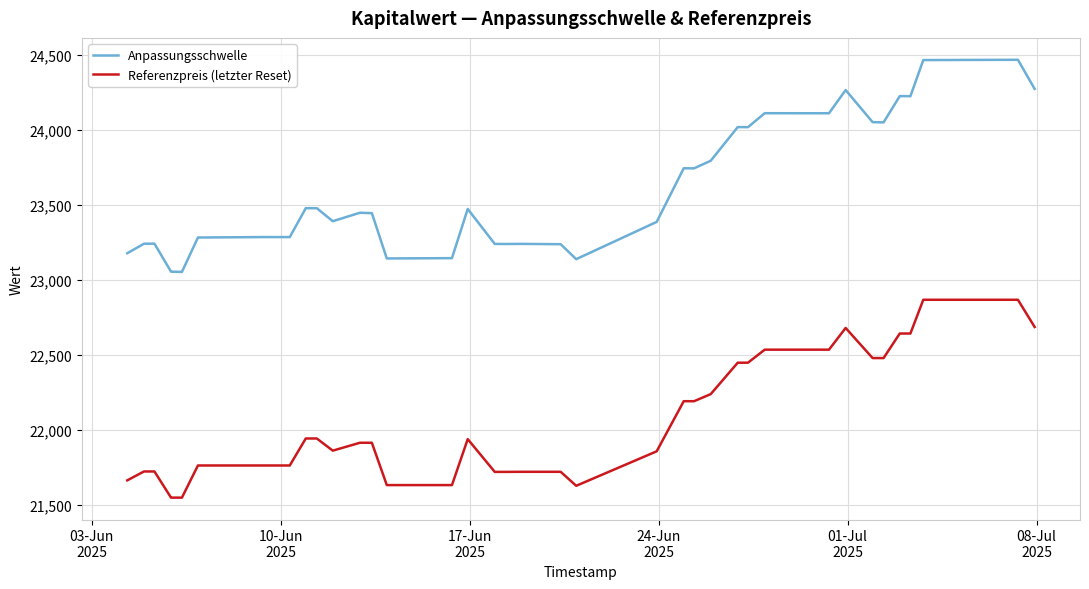

How many lines are shown in the chart?

2